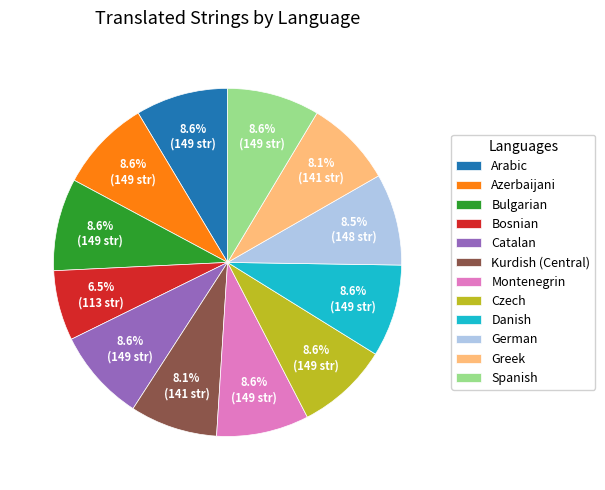

Is there any slice that represents more than half of the pie?

No